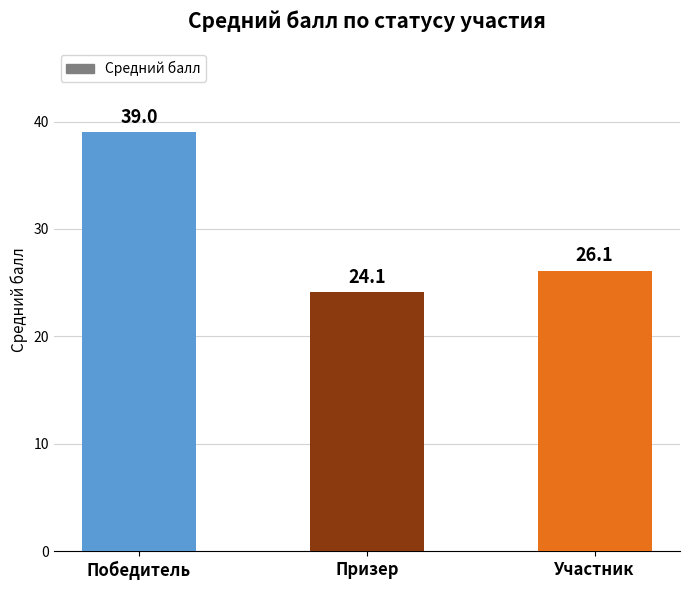

Reading left to right, extract all data points from this chart.

39.0	24.1	26.1